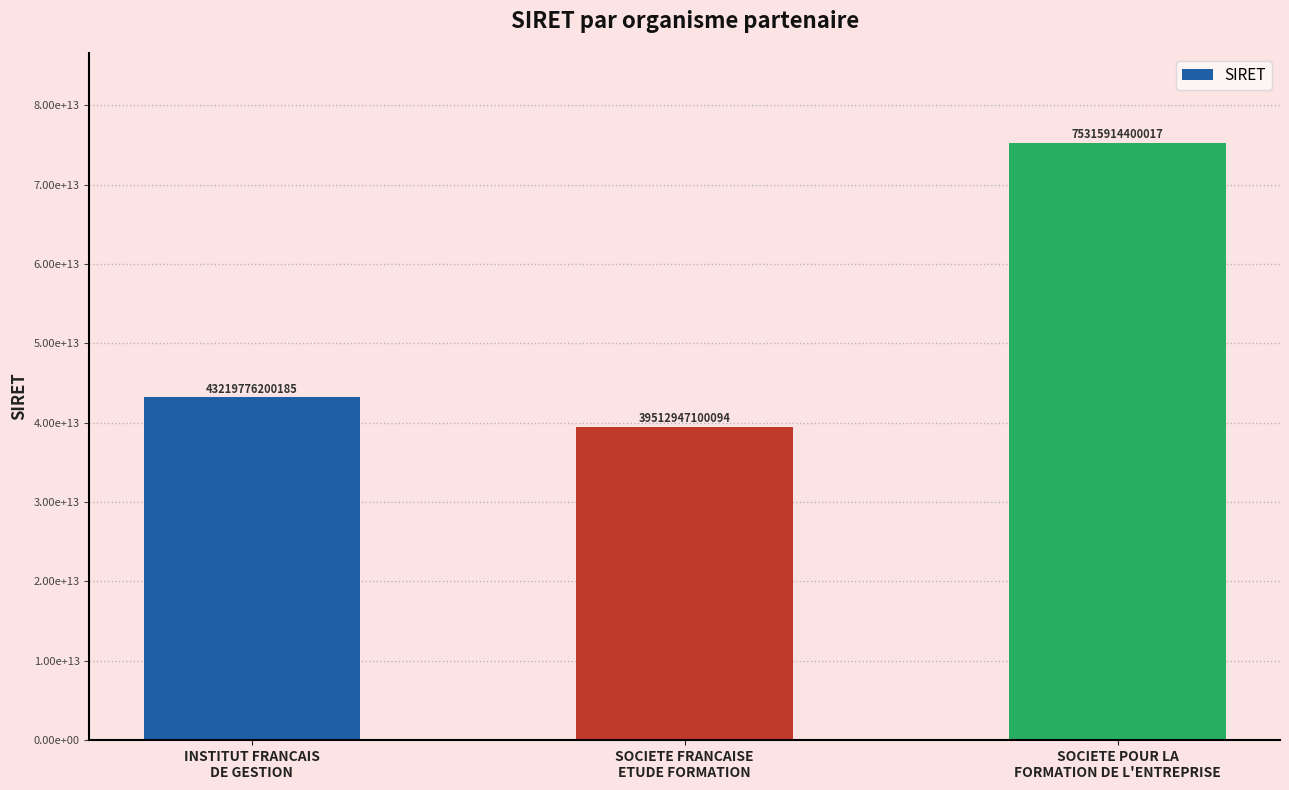

Rank the categories by value from highest to lowest.

SOCIETE POUR LA
FORMATION DE L'ENTREPRISE, INSTITUT FRANCAIS
DE GESTION, SOCIETE FRANCAISE
ETUDE FORMATION